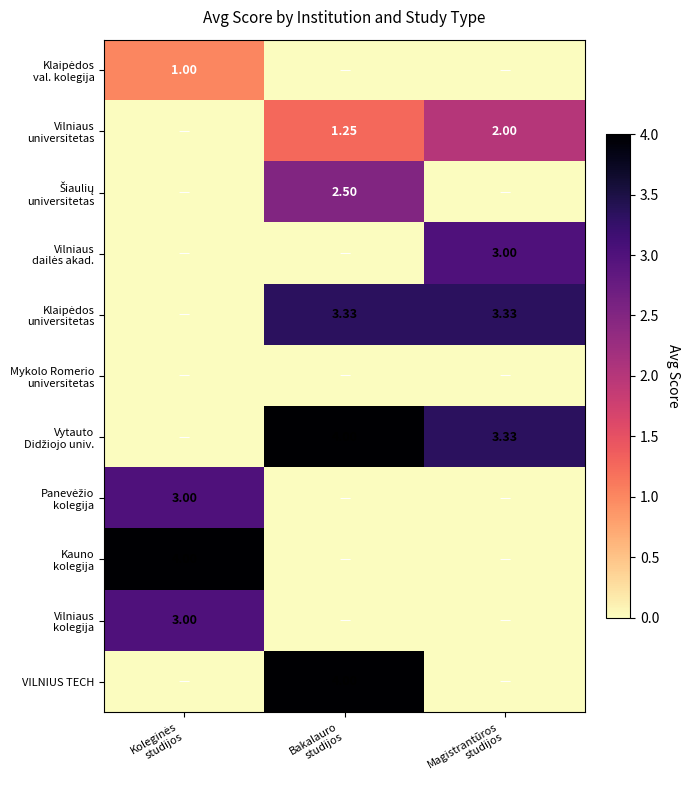

What is the difference between the Vytauto Didžiojo univ. values at Koleginės studijos and Bakalauro studijos?

4.0